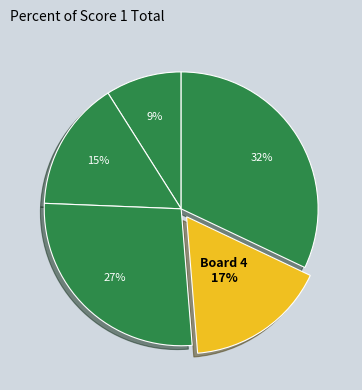

Does any single category account for the majority?

No